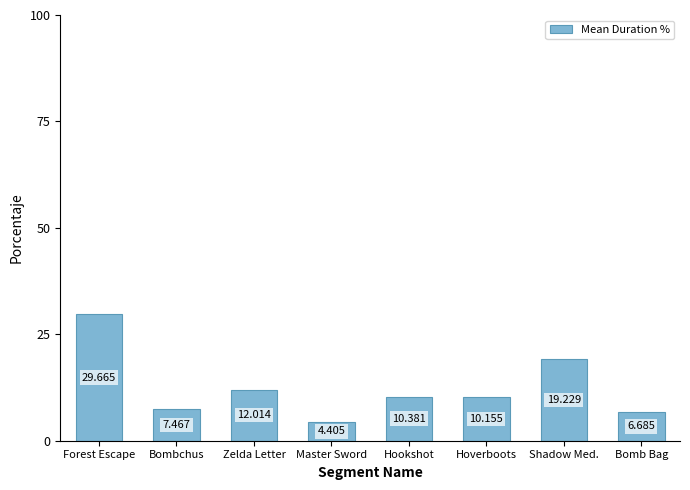

List the labels in order of value, largest first.

Forest Escape, Shadow Med., Zelda Letter, Hookshot, Hoverboots, Bombchus, Bomb Bag, Master Sword